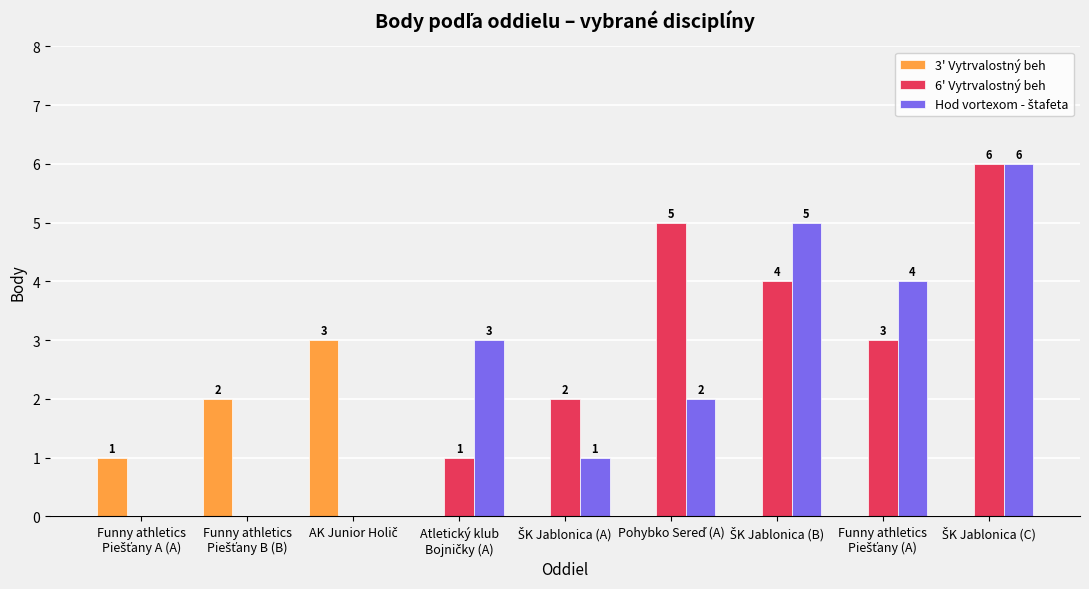

What is the maximum value for 3' Vytrvalostný beh?

3